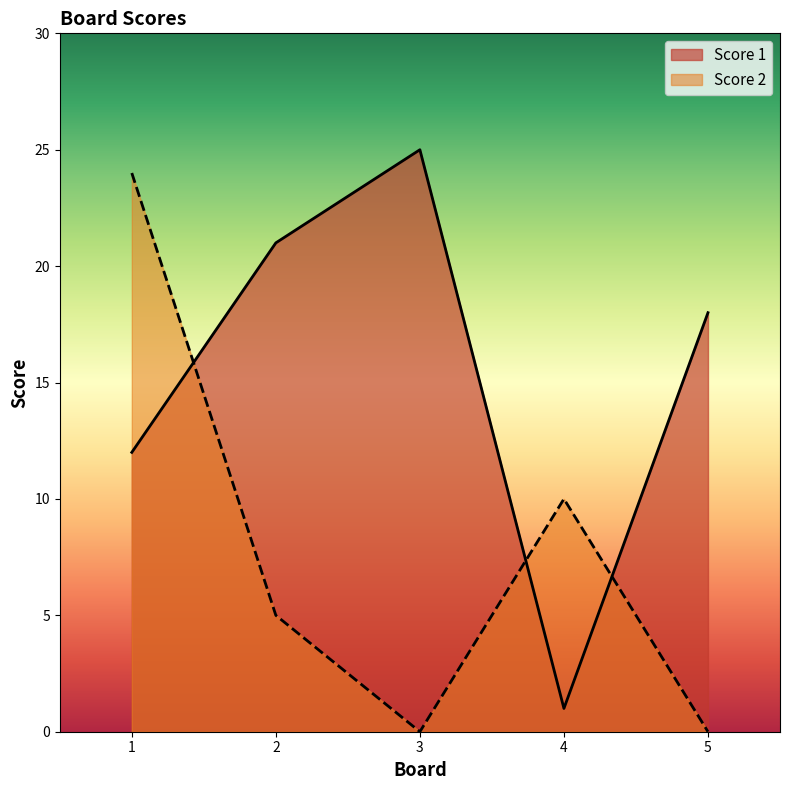

Rank the series at 3 from lowest to highest value.

Score 2, Score 1